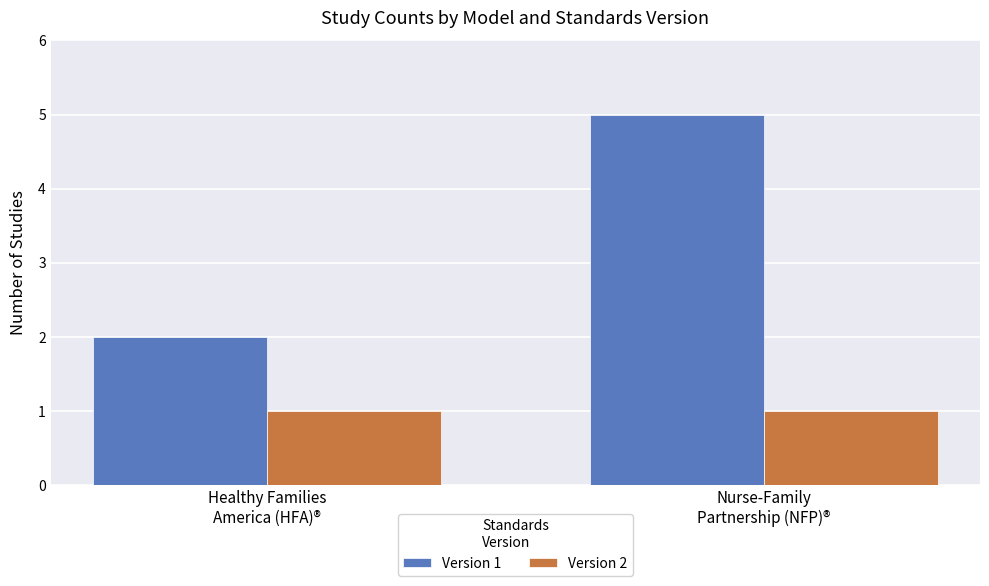

List the series in order of their overall mean, lowest first.

Version 2, Version 1